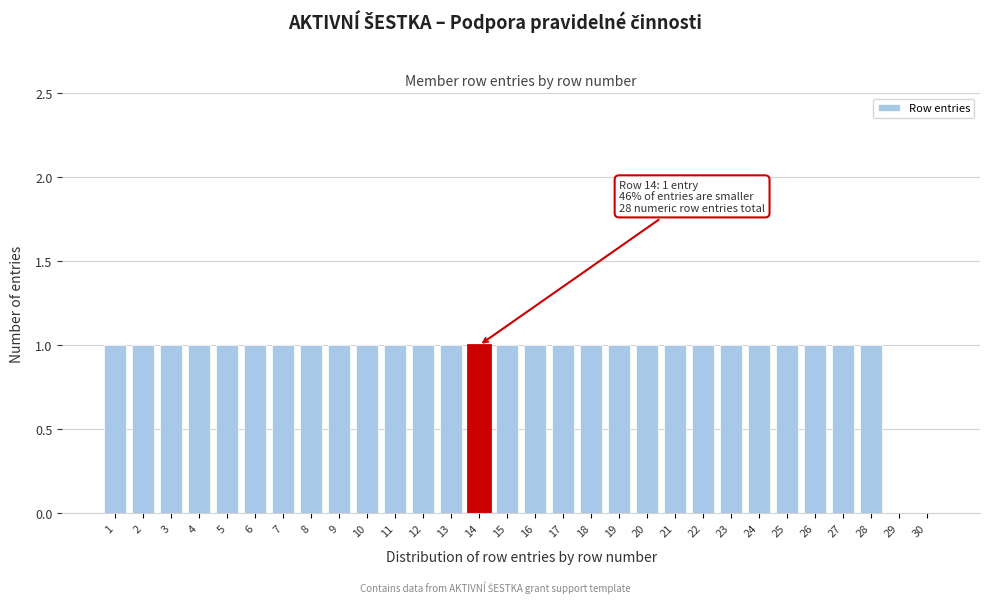

Reading right to left, extract all data points from this chart.

30=0	29=0	28=1	27=1	26=1	25=1	24=1	23=1	22=1	21=1	20=1	19=1	18=1	17=1	16=1	15=1	14=1	13=1	12=1	11=1	10=1	9=1	8=1	7=1	6=1	5=1	4=1	3=1	2=1	1=1